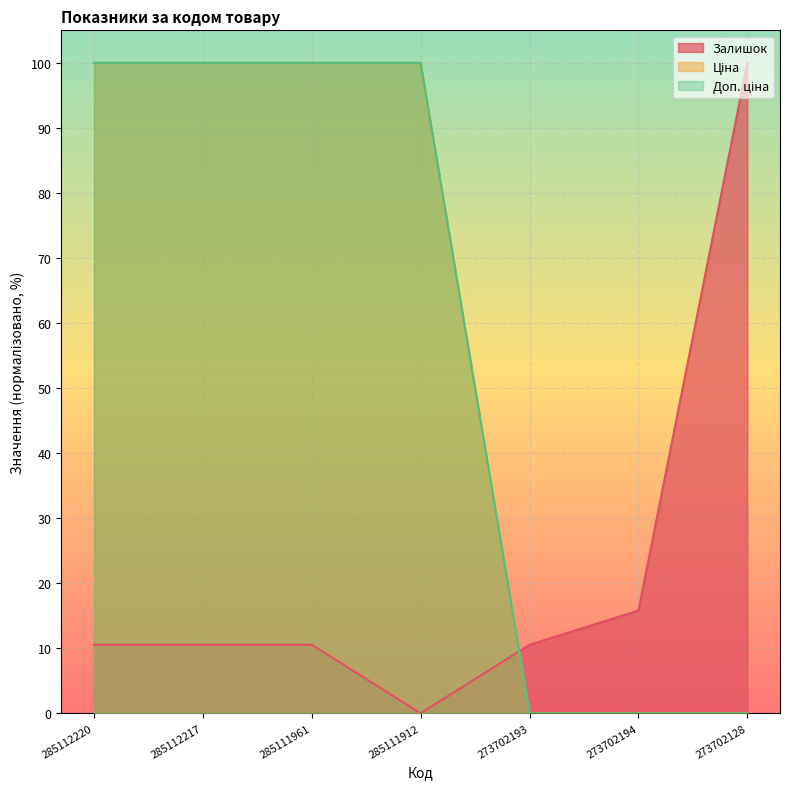

Which category has the lowest value in the Ціна series?

273702193